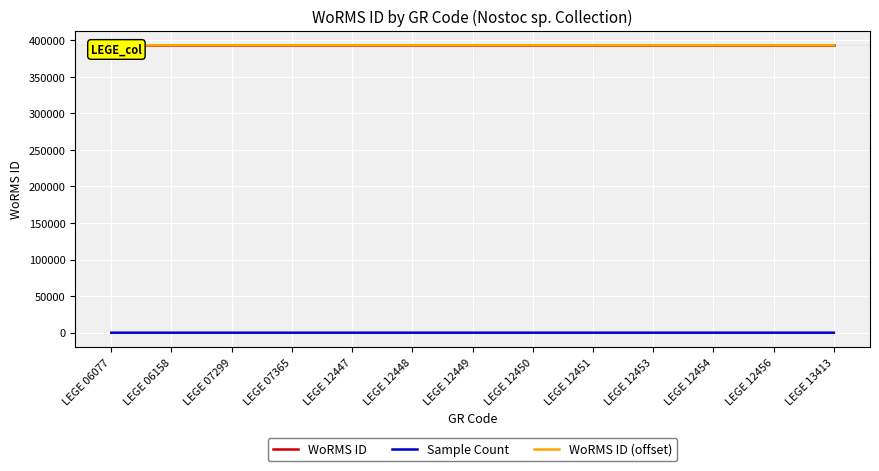

Reading left to right, transcribe all the data shown in this chart.

WoRMS ID: LEGE 06077=393172	LEGE 06158=393172	LEGE 07299=393172	LEGE 07365=393172	LEGE 12447=393172	LEGE 12448=393172	LEGE 12449=393172	LEGE 12450=393172	LEGE 12451=393172	LEGE 12453=393172	LEGE 12454=393172	LEGE 12456=393172	LEGE 13413=393172
Sample Count: LEGE 06077=1	LEGE 06158=2	LEGE 07299=3	LEGE 07365=4	LEGE 12447=5	LEGE 12448=6	LEGE 12449=7	LEGE 12450=8	LEGE 12451=9	LEGE 12453=10	LEGE 12454=11	LEGE 12456=12	LEGE 13413=13
WoRMS ID (offset): LEGE 06077=393172	LEGE 06158=393177	LEGE 07299=393182	LEGE 07365=393187	LEGE 12447=393192	LEGE 12448=393197	LEGE 12449=393202	LEGE 12450=393207	LEGE 12451=393212	LEGE 12453=393217	LEGE 12454=393222	LEGE 12456=393227	LEGE 13413=393232